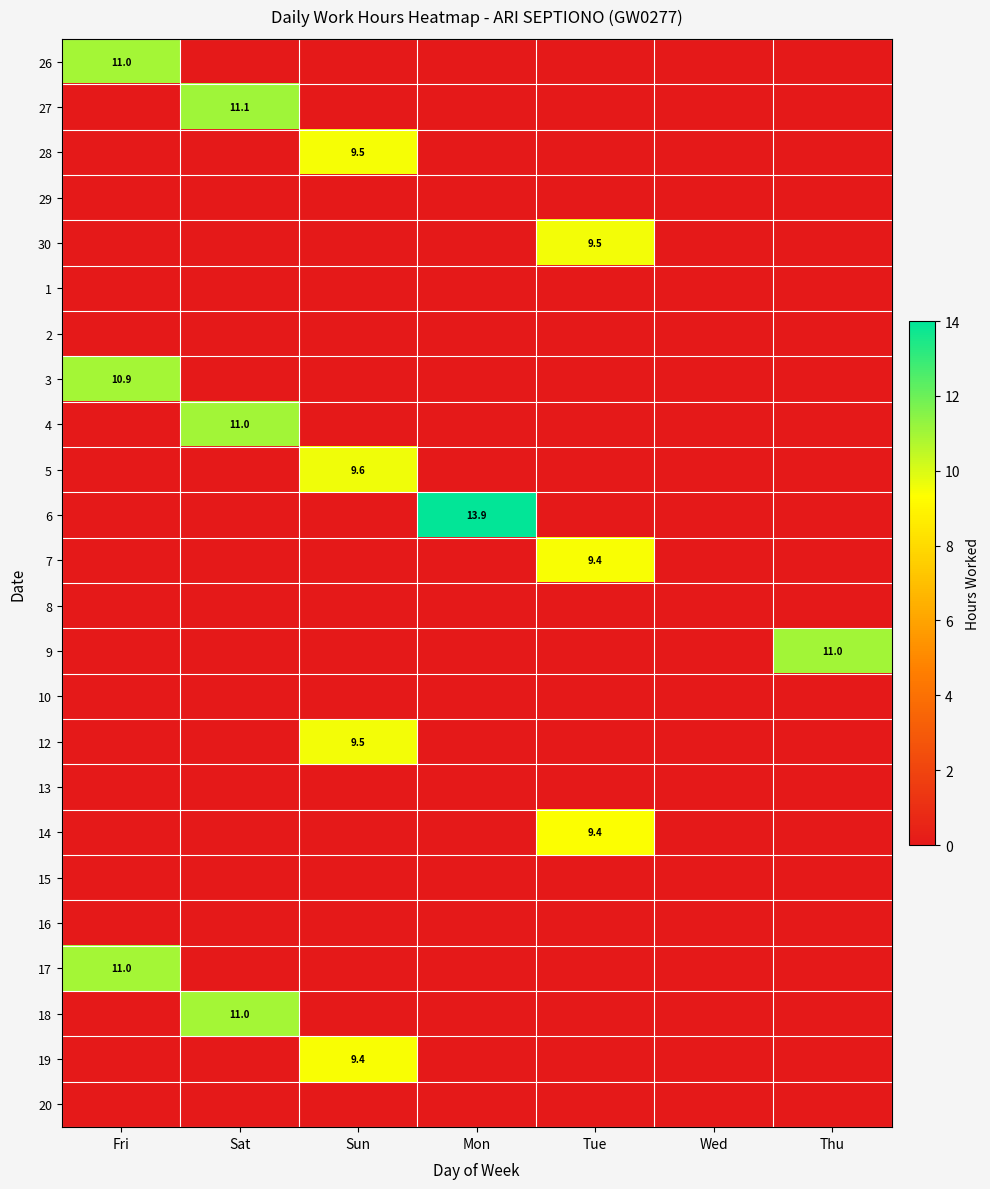

Is the value of 20 at Tue greater than the value of 4 at Tue?

No